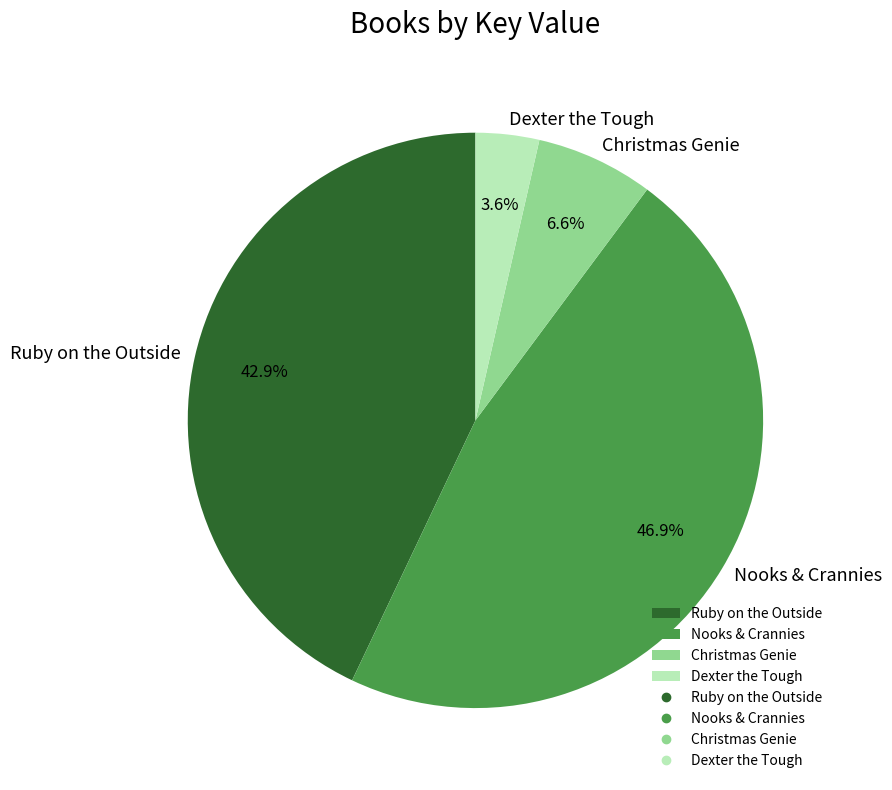

True or false: Nooks & Crannies accounts for 56% of the total.

False